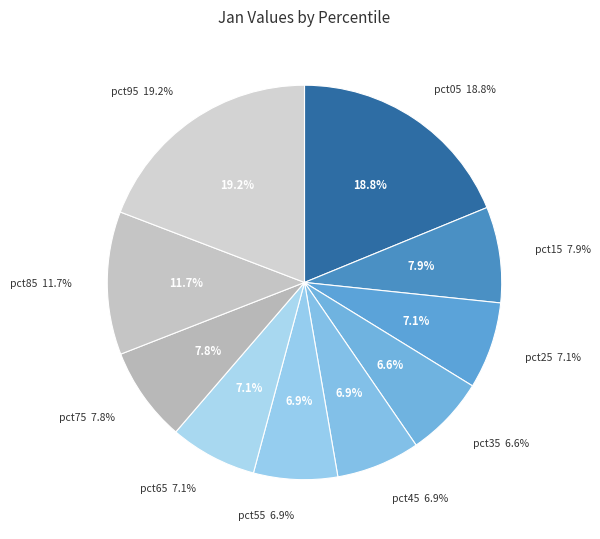

Rank the categories by value from lowest to highest.

pct35, pct45, pct55, pct25, pct65, pct75, pct15, pct85, pct05, pct95